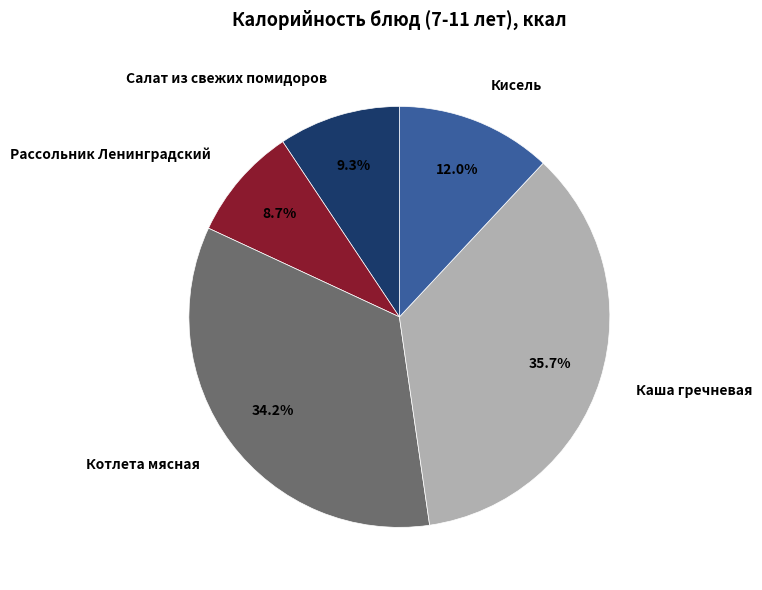

Which slice is the largest?

Каша гречневая